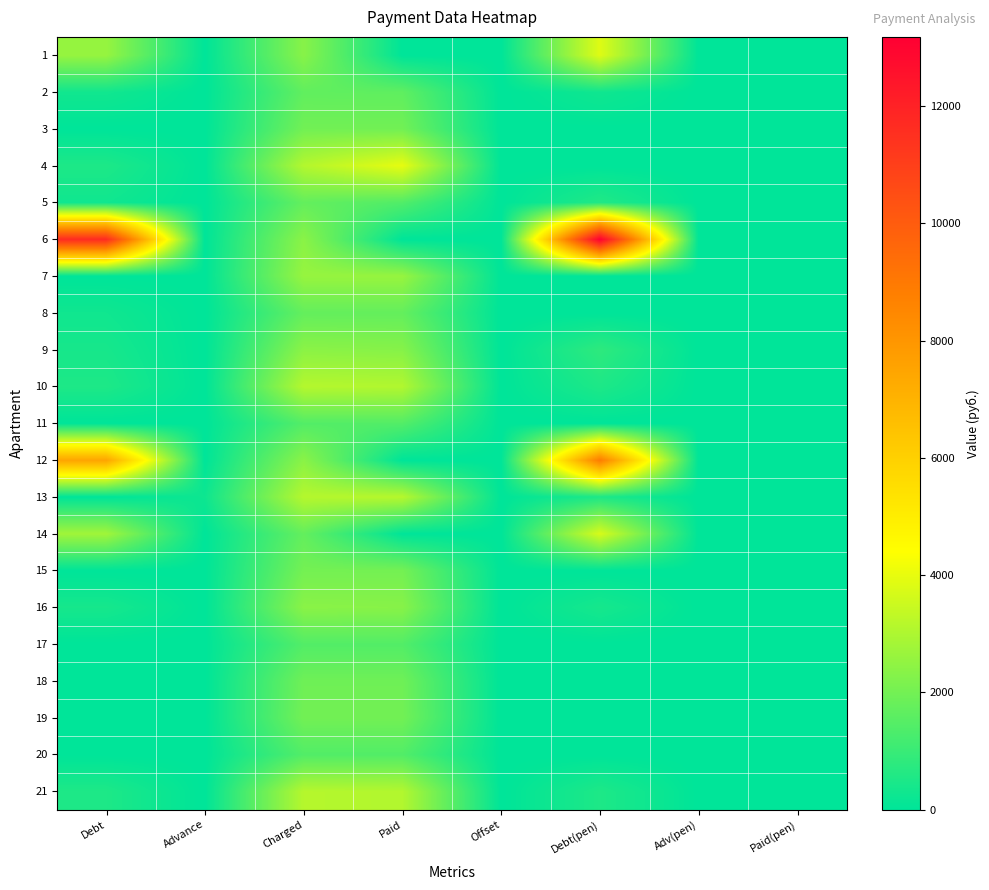

List the series in order of their peak value, highest first.

6, 12, 4, 1, 14, 13, 21, 10, 7, 9, 16, 15, 19, 3, 18, 8, 5, 2, 11, 17, 20